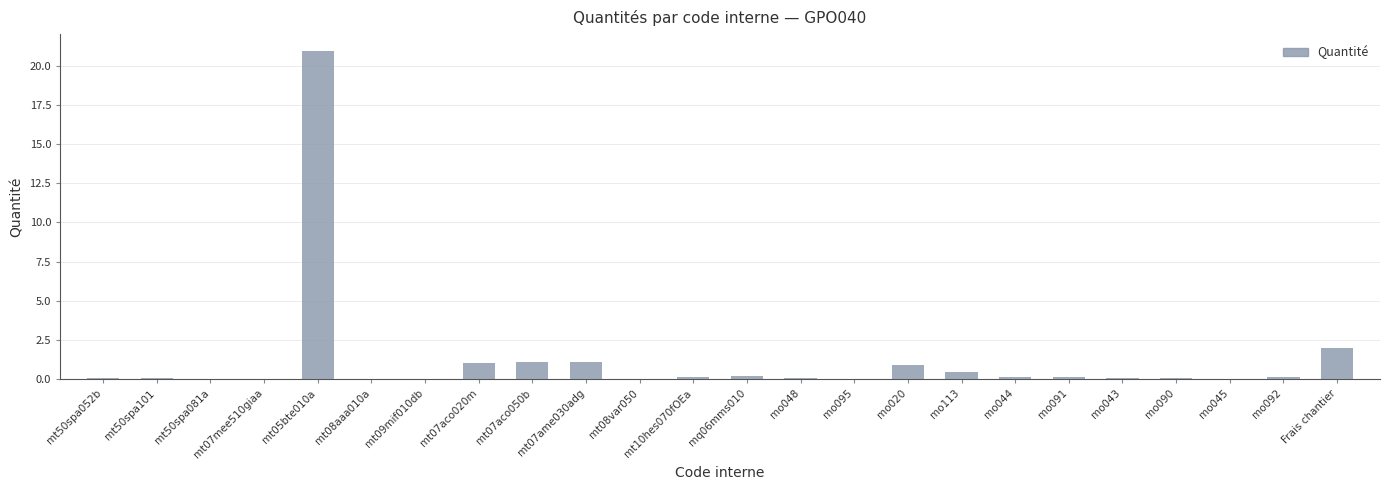

What is the change in value from mo020 to Frais chantier?

+1.1